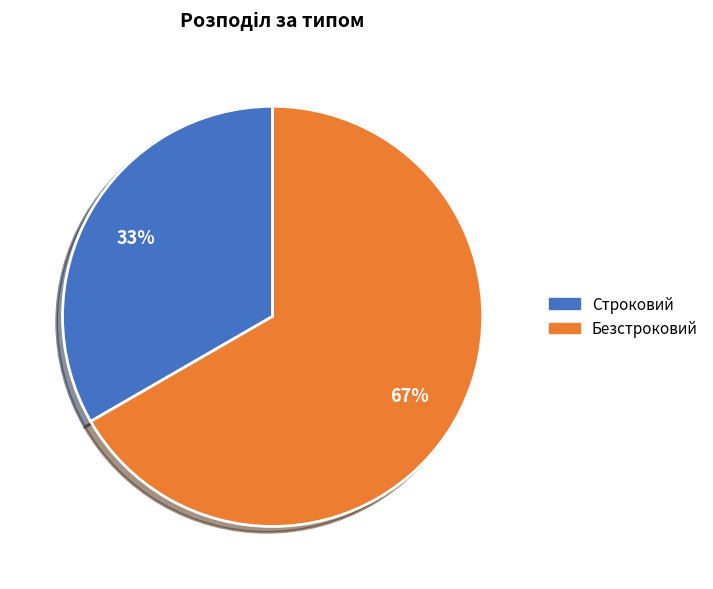

True or false: Строковий accounts for 33% of the total.

True